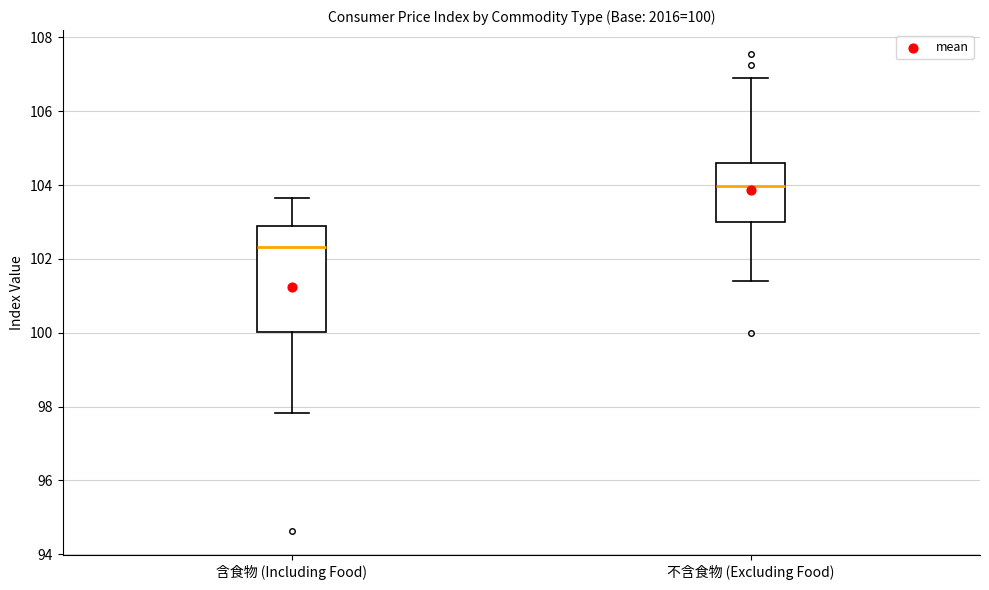

Which box has the lowest median line?

含食物 (Including Food)